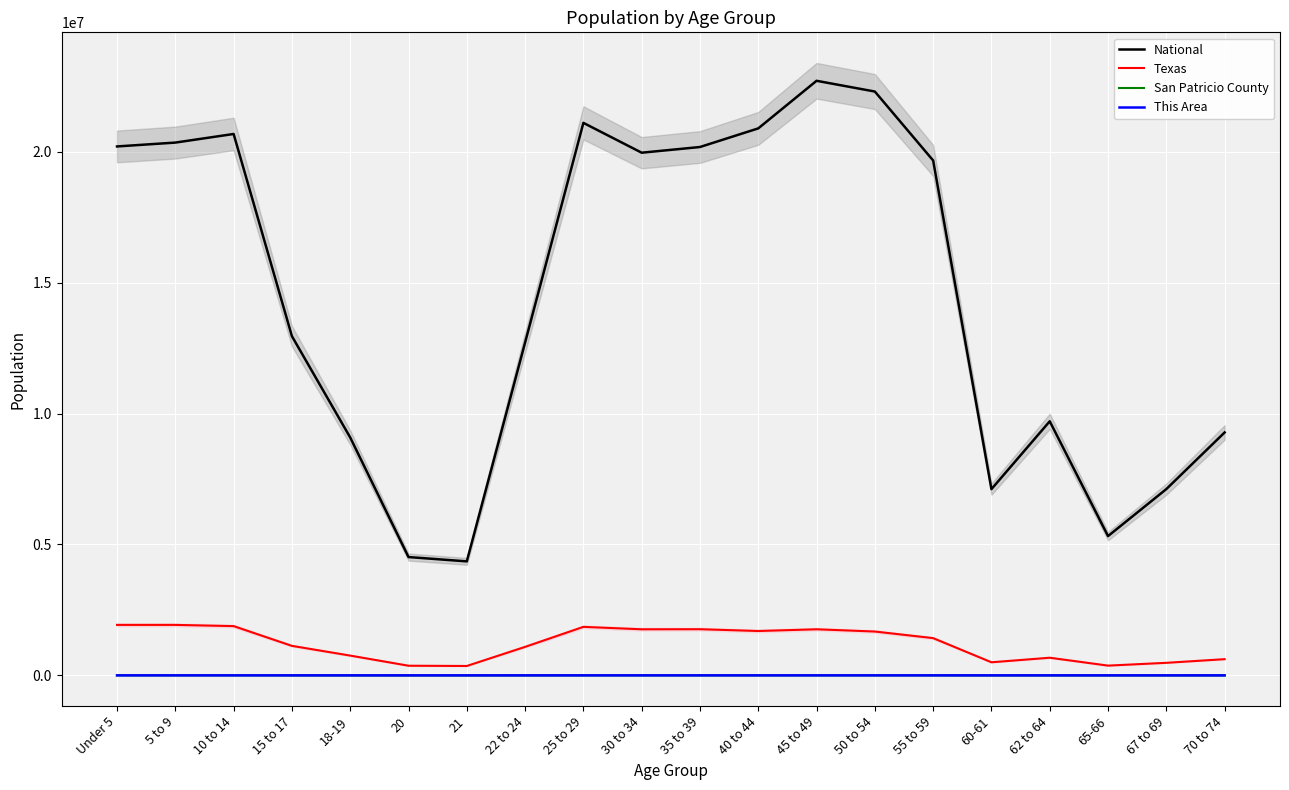

At which label is San Patricio County closest to 2936?

15 to 17